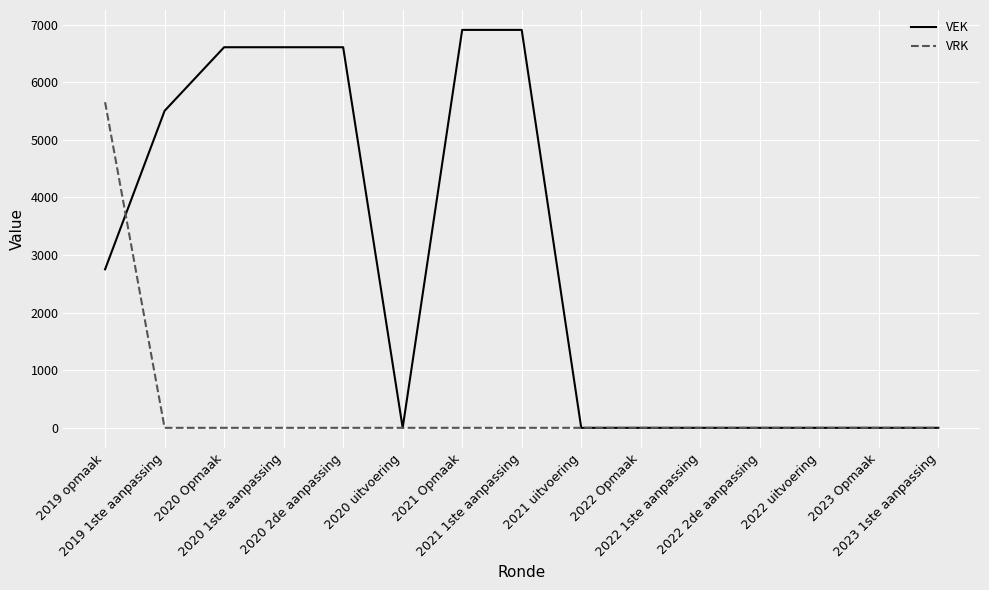

Reading left to right, what are all the values shown in this chart?

VEK: 2019 opmaak=2751	2019 1ste aanpassing=5502	2020 Opmaak=6606	2020 1ste aanpassing=6606	2020 2de aanpassing=6606	2020 uitvoering=0	2021 Opmaak=6907	2021 1ste aanpassing=6907	2021 uitvoering=0	2022 Opmaak=0	2022 1ste aanpassing=0	2022 2de aanpassing=0	2022 uitvoering=0	2023 Opmaak=0	2023 1ste aanpassing=0
VRK: 2019 opmaak=5653	2019 1ste aanpassing=0	2020 Opmaak=0	2020 1ste aanpassing=0	2020 2de aanpassing=0	2020 uitvoering=0	2021 Opmaak=0	2021 1ste aanpassing=0	2021 uitvoering=0	2022 Opmaak=0	2022 1ste aanpassing=0	2022 2de aanpassing=0	2022 uitvoering=0	2023 Opmaak=0	2023 1ste aanpassing=0